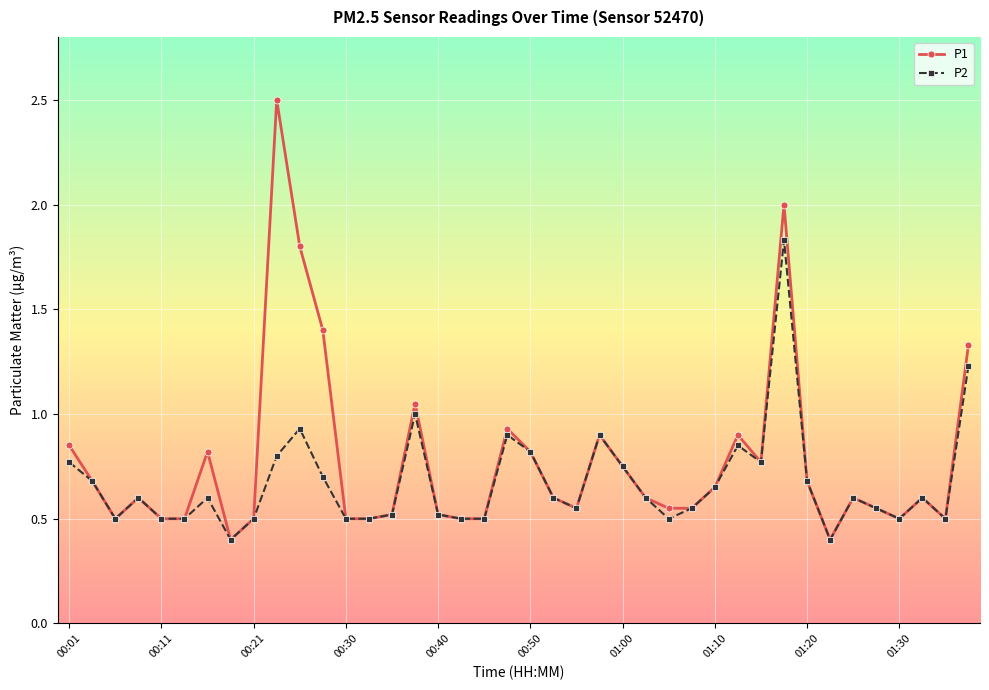

True or false: P2 has more than 1 interior local peaks.

True